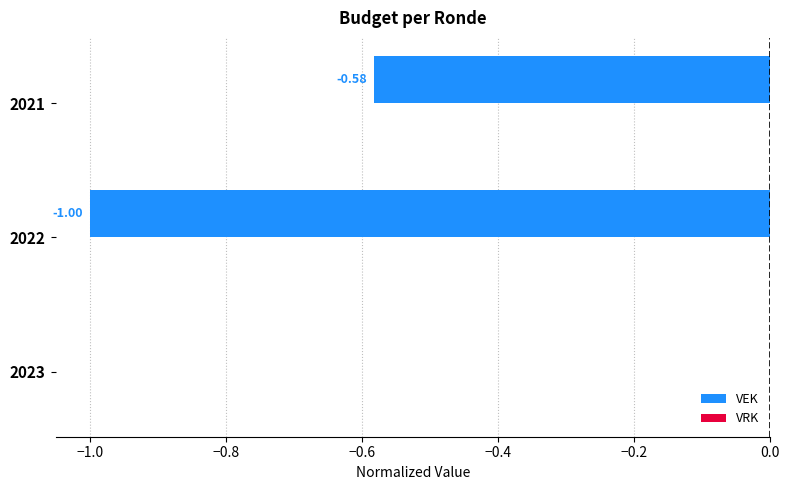

Which has a higher value, 2021 or 2022?

2021